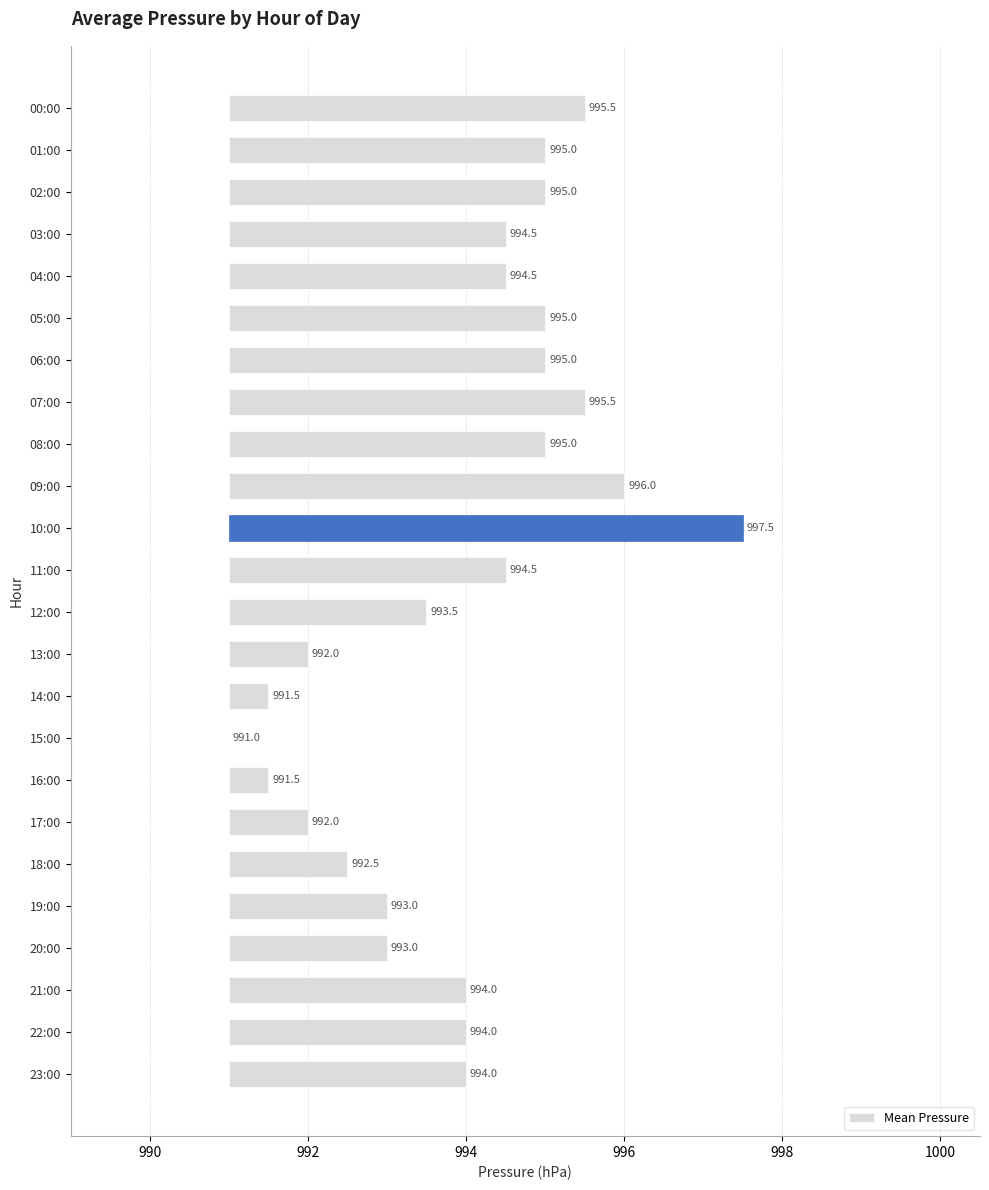

What is the difference between the second highest and second lowest values?

4.5